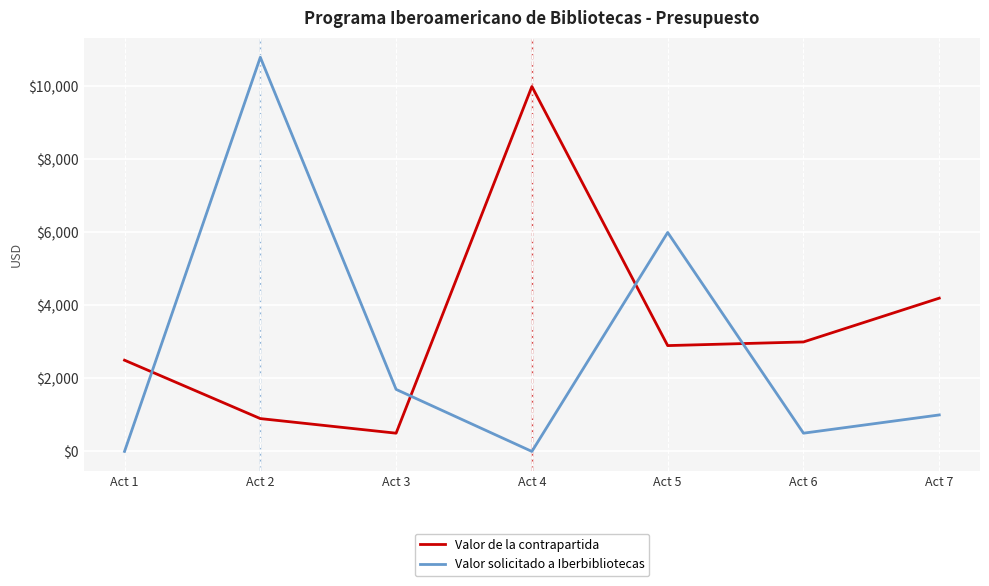

At which label does Valor de la contrapartida first exceed 2900?

Act 4